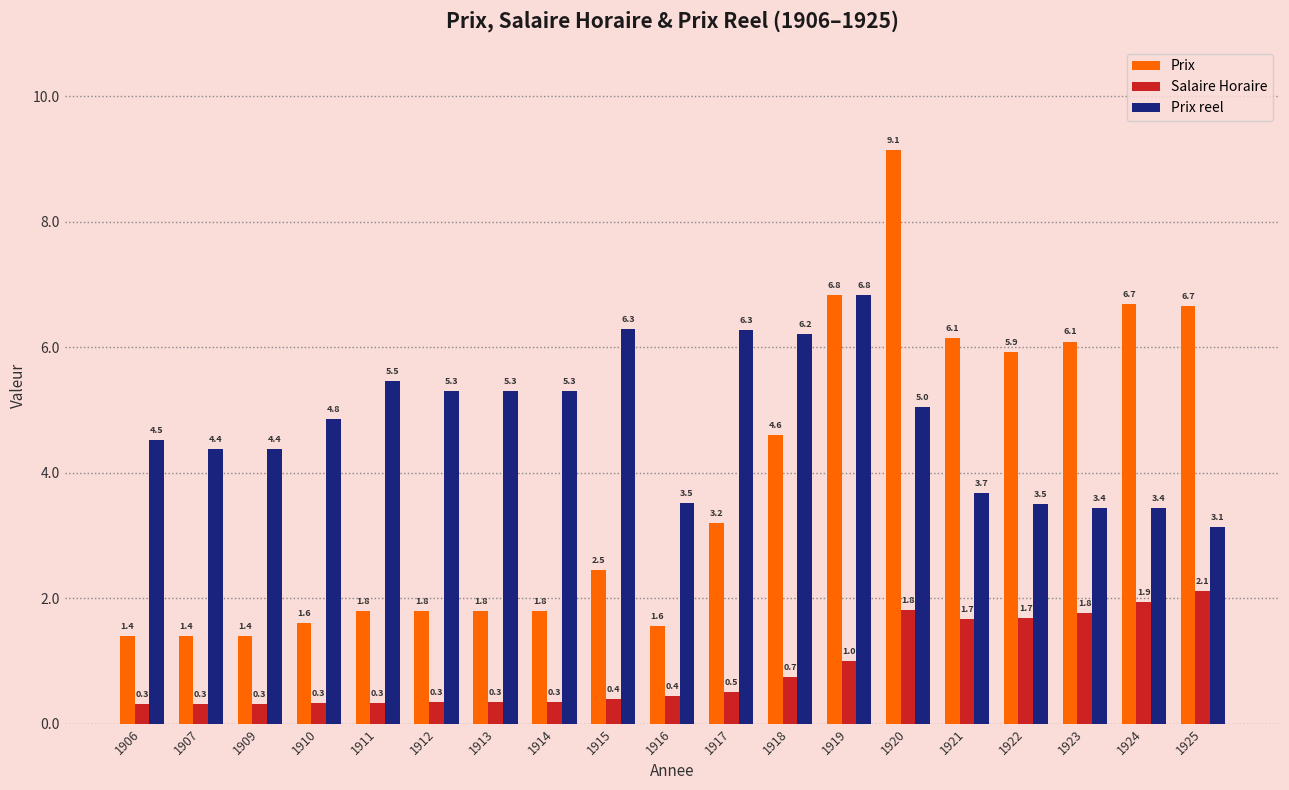

How many data points does each series have?

19